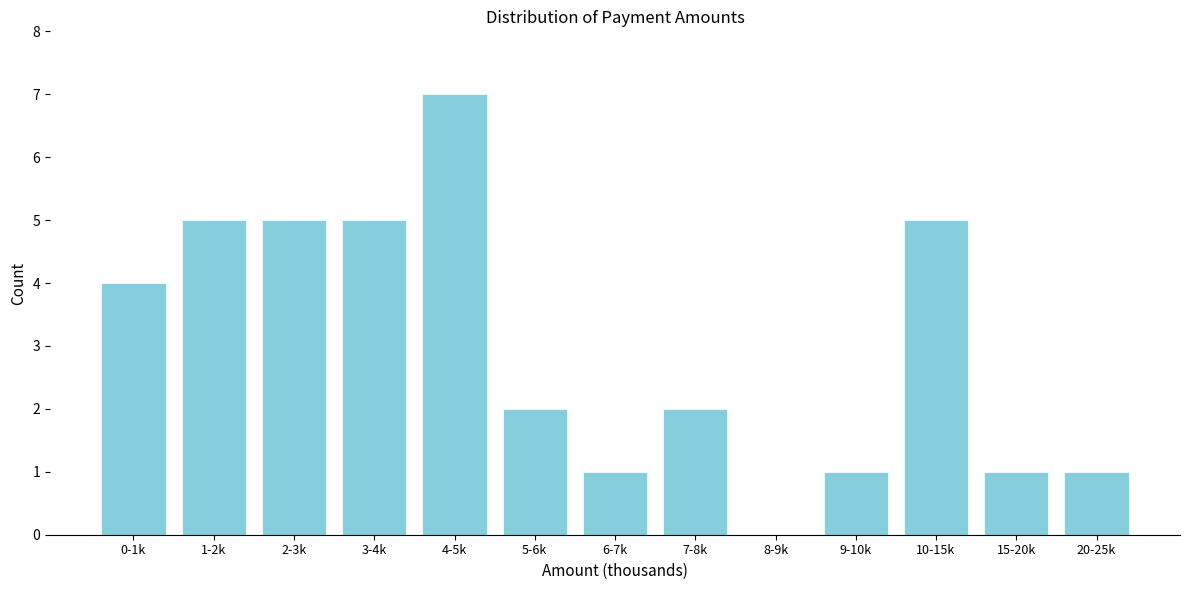

Reading left to right, list all the values displayed in this chart.

0-1k=4	1-2k=5	2-3k=5	3-4k=5	4-5k=7	5-6k=2	6-7k=1	7-8k=2	8-9k=0	9-10k=1	10-15k=5	15-20k=1	20-25k=1